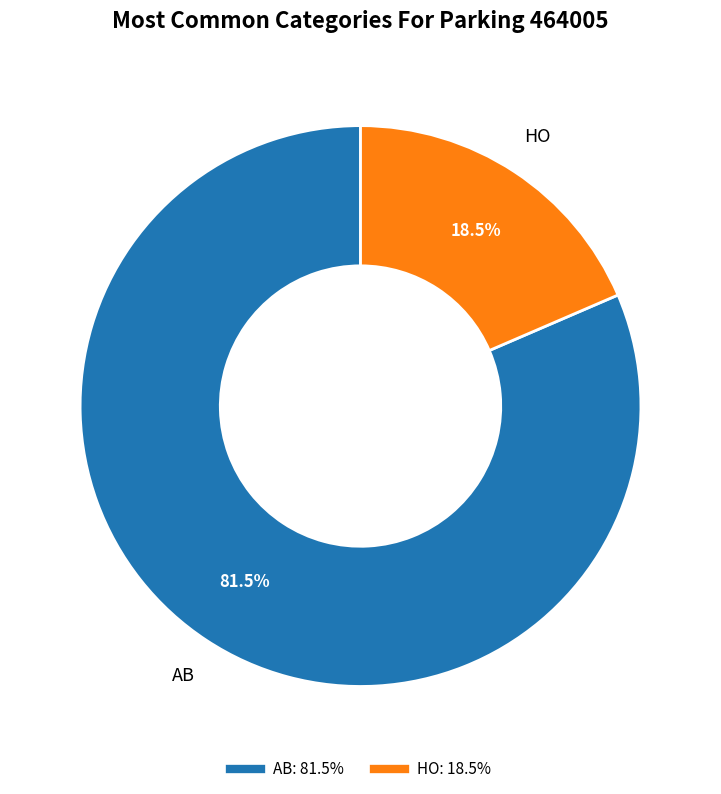

Which has a higher value, AB or HO?

AB